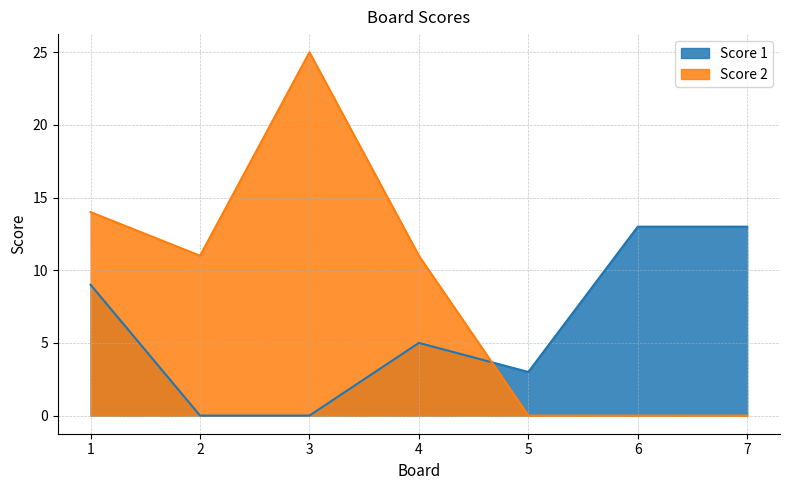

What is the sum of all Score 1 values?

43